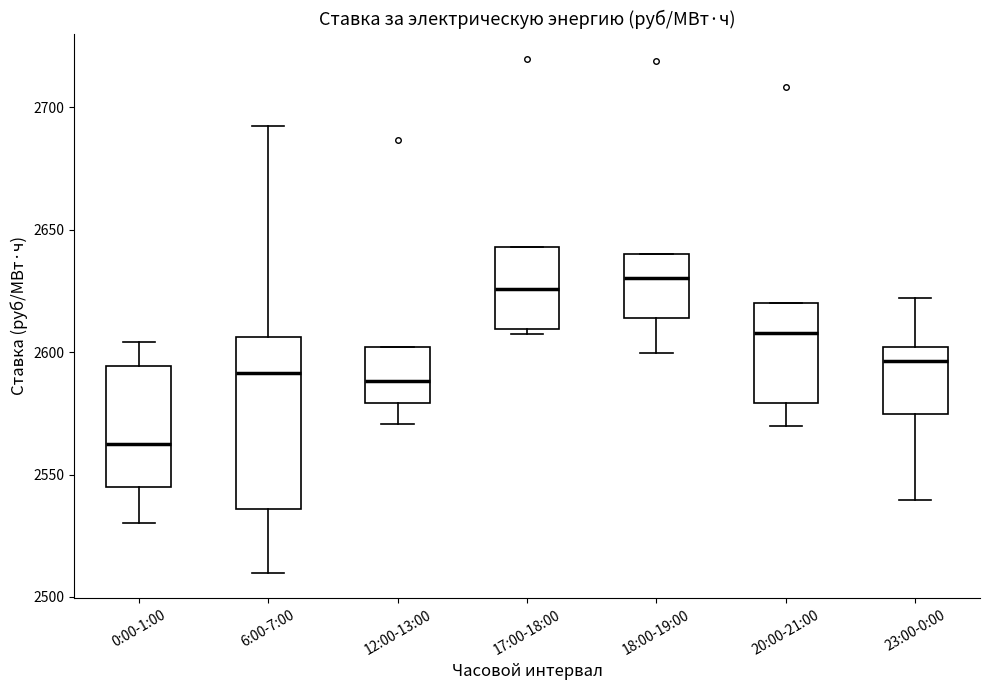

Reading left to right, read every box against the y-axis: the position of its median line, the range the box covers, and the ends of its whiskers. The values are not printed on the chart, so give them approximately, as read against the axis.

0:00-1:00: median 2560, box 2545 to 2595, whiskers 2530 to 2605
6:00-7:00: median 2590, box 2535 to 2605, whiskers 2510 to 2690
12:00-13:00: median 2590, box 2580 to 2600, whiskers 2570 to 2600
17:00-18:00: median 2625, box 2610 to 2645, whiskers 2605 to 2645
18:00-19:00: median 2630, box 2615 to 2640, whiskers 2600 to 2640
20:00-21:00: median 2610, box 2580 to 2620, whiskers 2570 to 2620
23:00-0:00: median 2595, box 2575 to 2600, whiskers 2540 to 2620